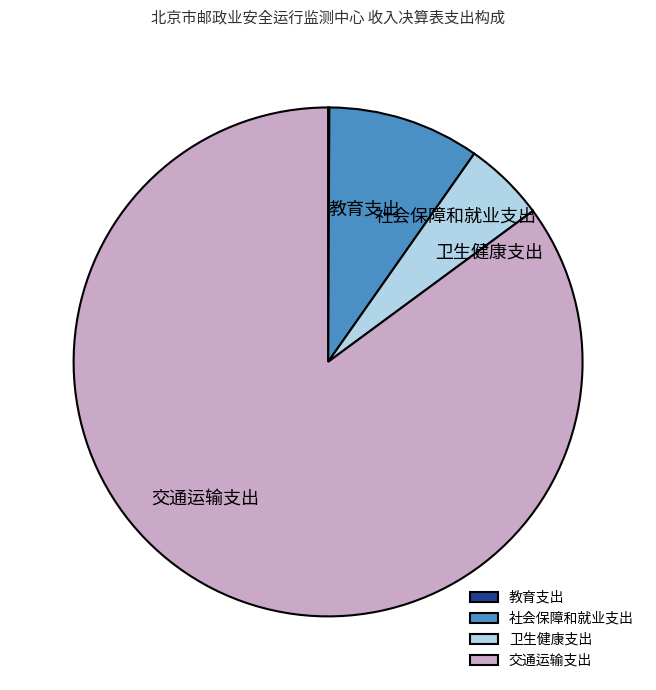

Approximately how many times larger is the value at 交通运输支出 compared to 社会保障和就业支出?

8.8